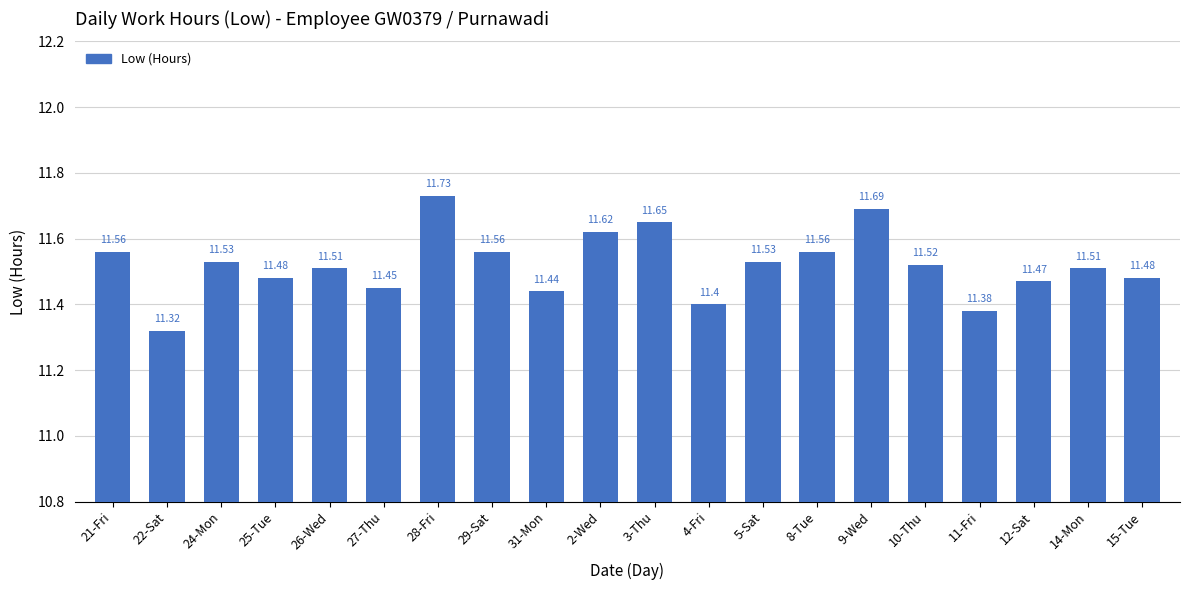

What is the ratio of the value at 21-Fri to the value at 14-Mon?

1.0